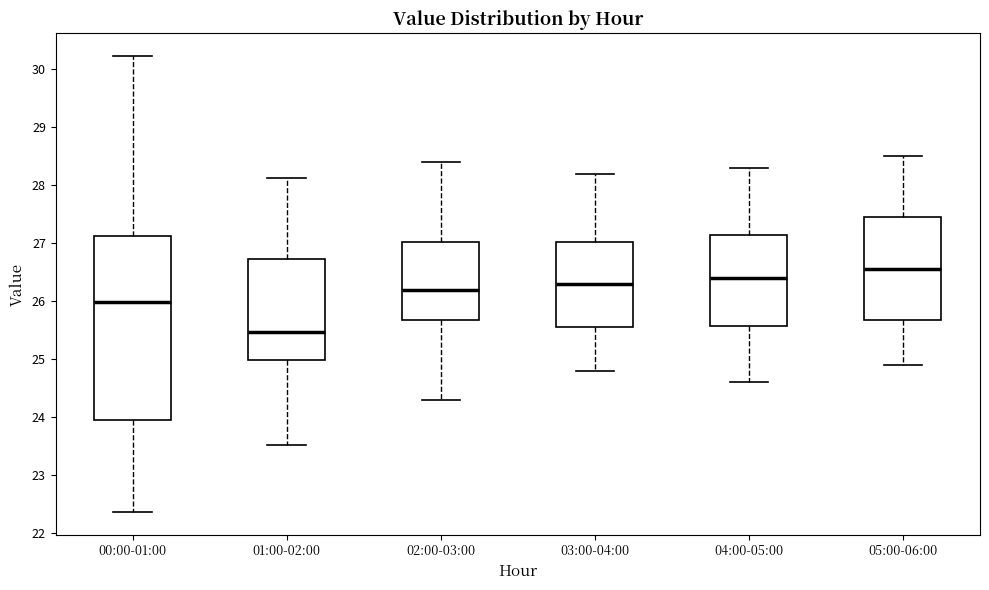

Where is the lower edge of the box for 04:00-05:00 on the y-axis? The values are not printed on the chart, so give them approximately, as read against the axis.

25.6